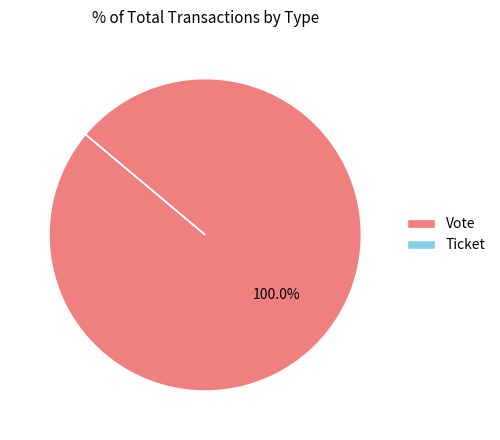

To the nearest percent, what is the average slice percentage?

50%